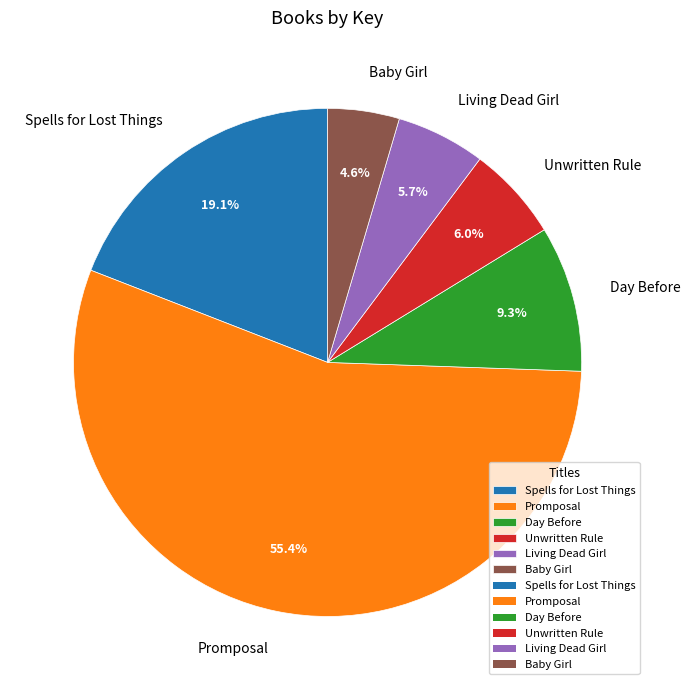

To the nearest percent, what is the average slice percentage?

17%